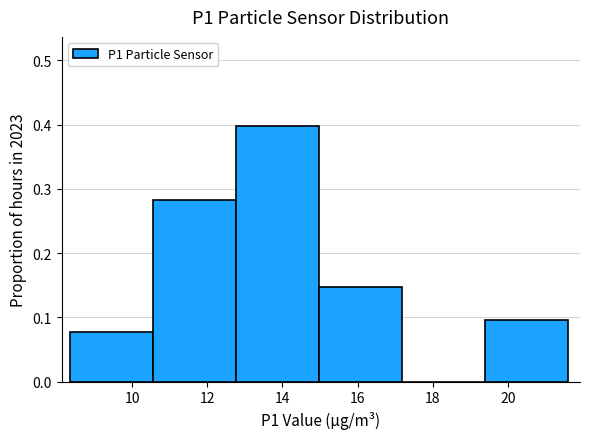

Reading left to right, list every bar in this chart as the range it spans on the x-axis followed by its height. Neither the bar edges nor the heights are printed on the chart, so give them approximately, as read against the axes.

8.4 to 10.6: 0.08
10.6 to 12.8: 0.28
12.8 to 15.0: 0.40
15.0 to 17.2: 0.15
17.2 to 19.4: 0
19.4 to 21.6: 0.10